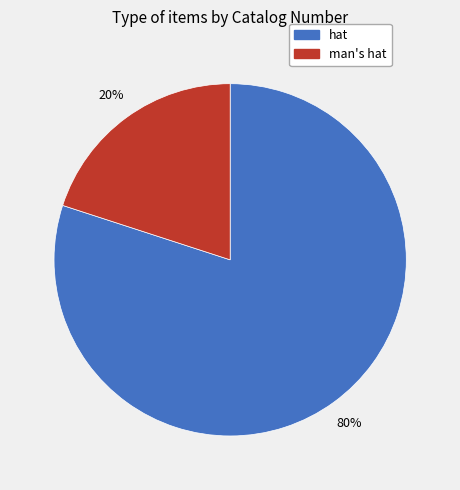

Is there any slice that represents more than half of the pie?

Yes